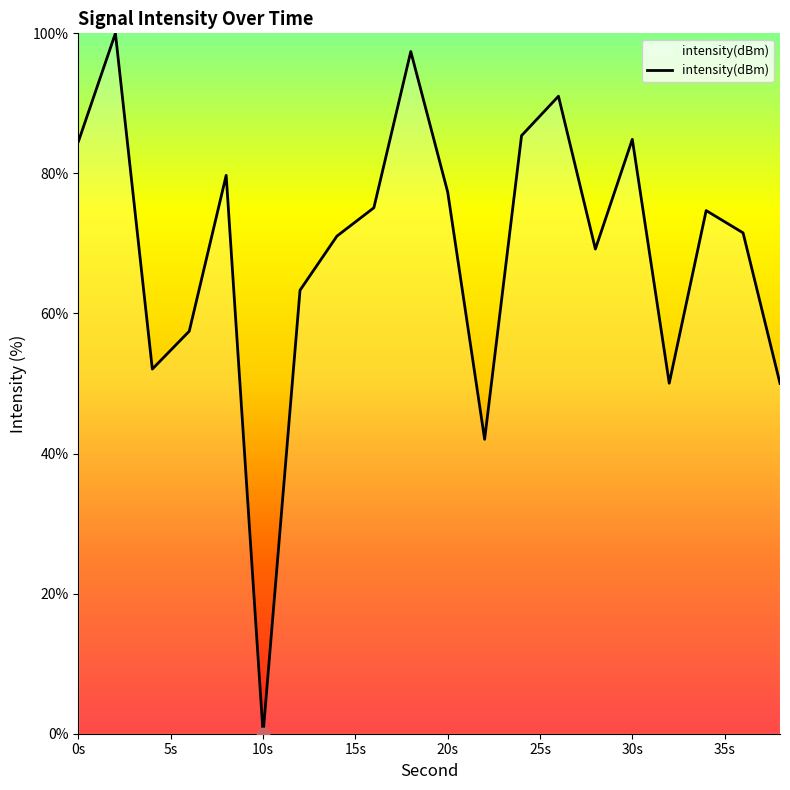

What is the maximum value shown in the chart?

100.0